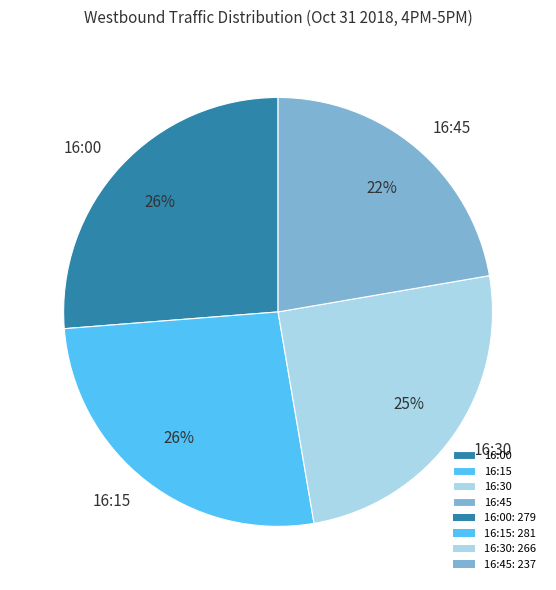

Does 16:45 account for over 50% of the chart?

No